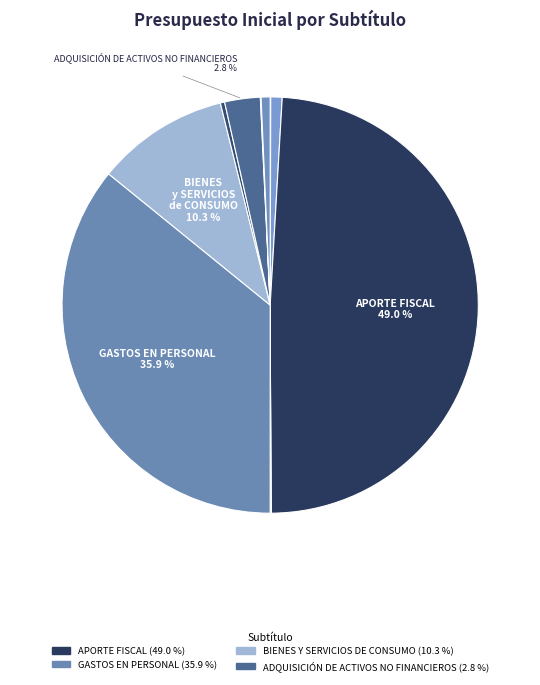

Which category has the smallest portion of the pie?

TRANSFERENCIAS CORRIENTES